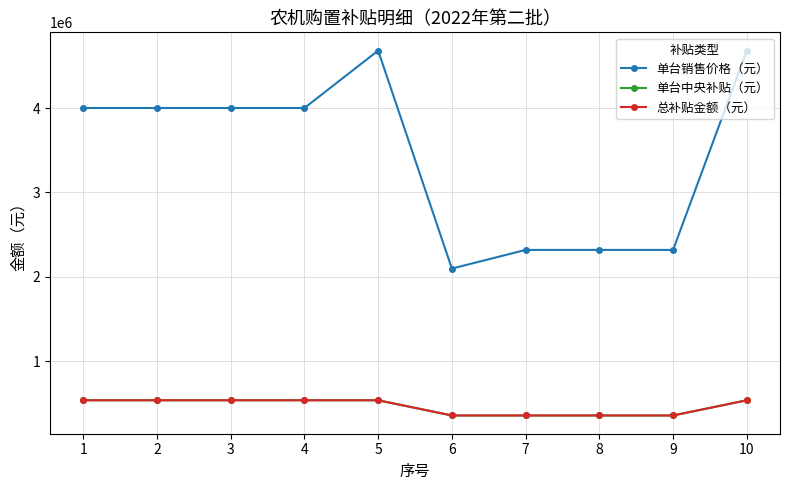

Is this an area chart (filled region under the line)?

No